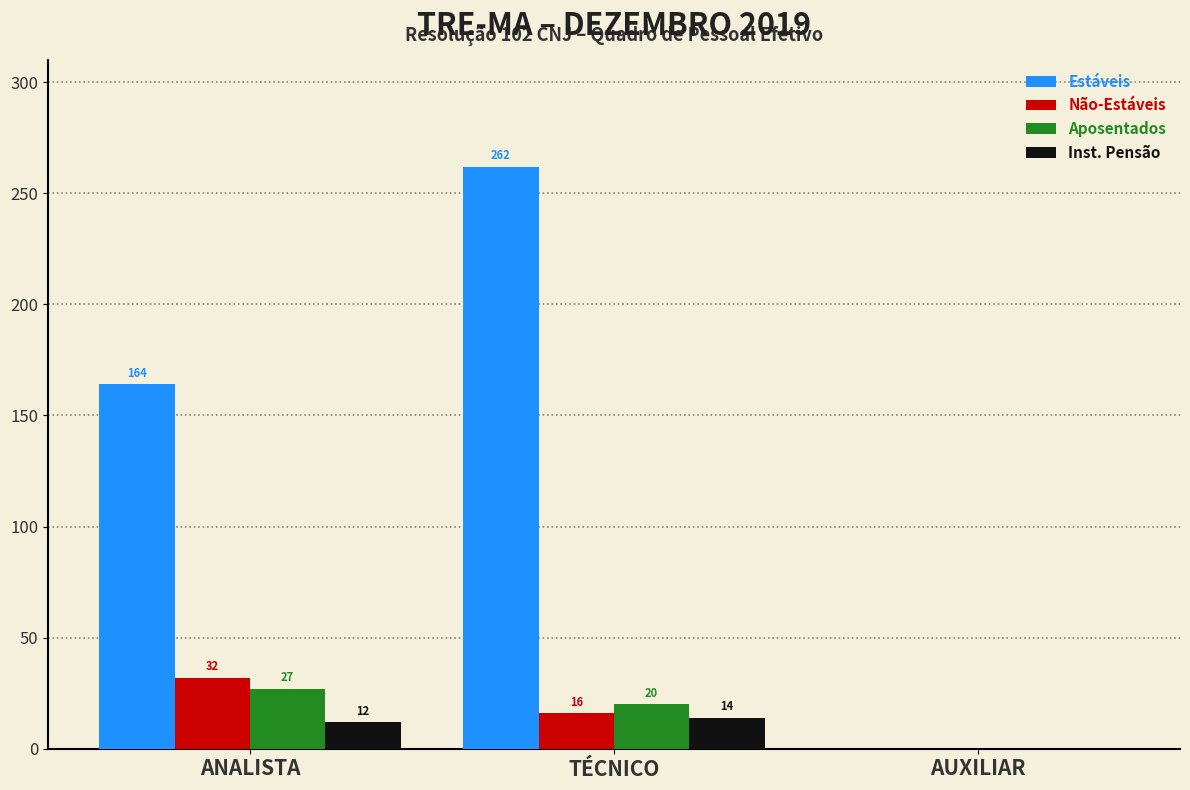

What is the maximum value for Aposentados?

27